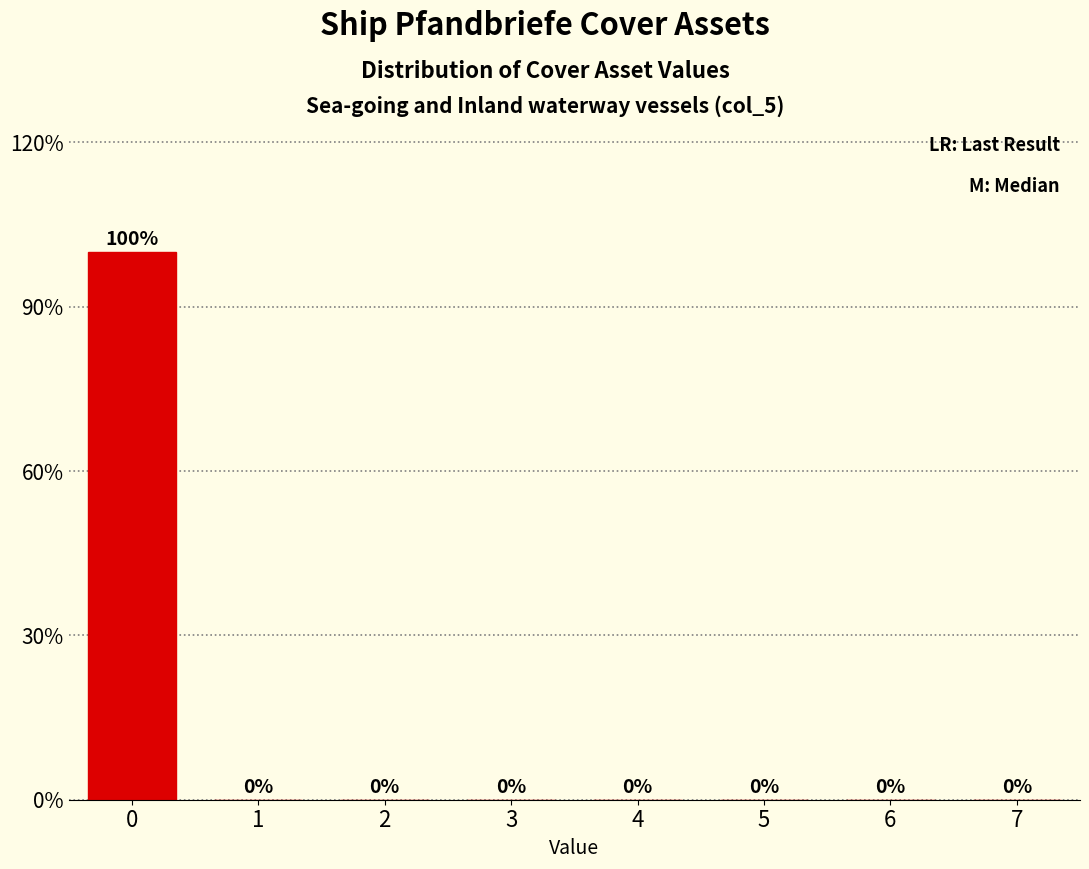

Reading left to right, extract all data points from this chart.

0=100	1=0	2=0	3=0	4=0	5=0	6=0	7=0